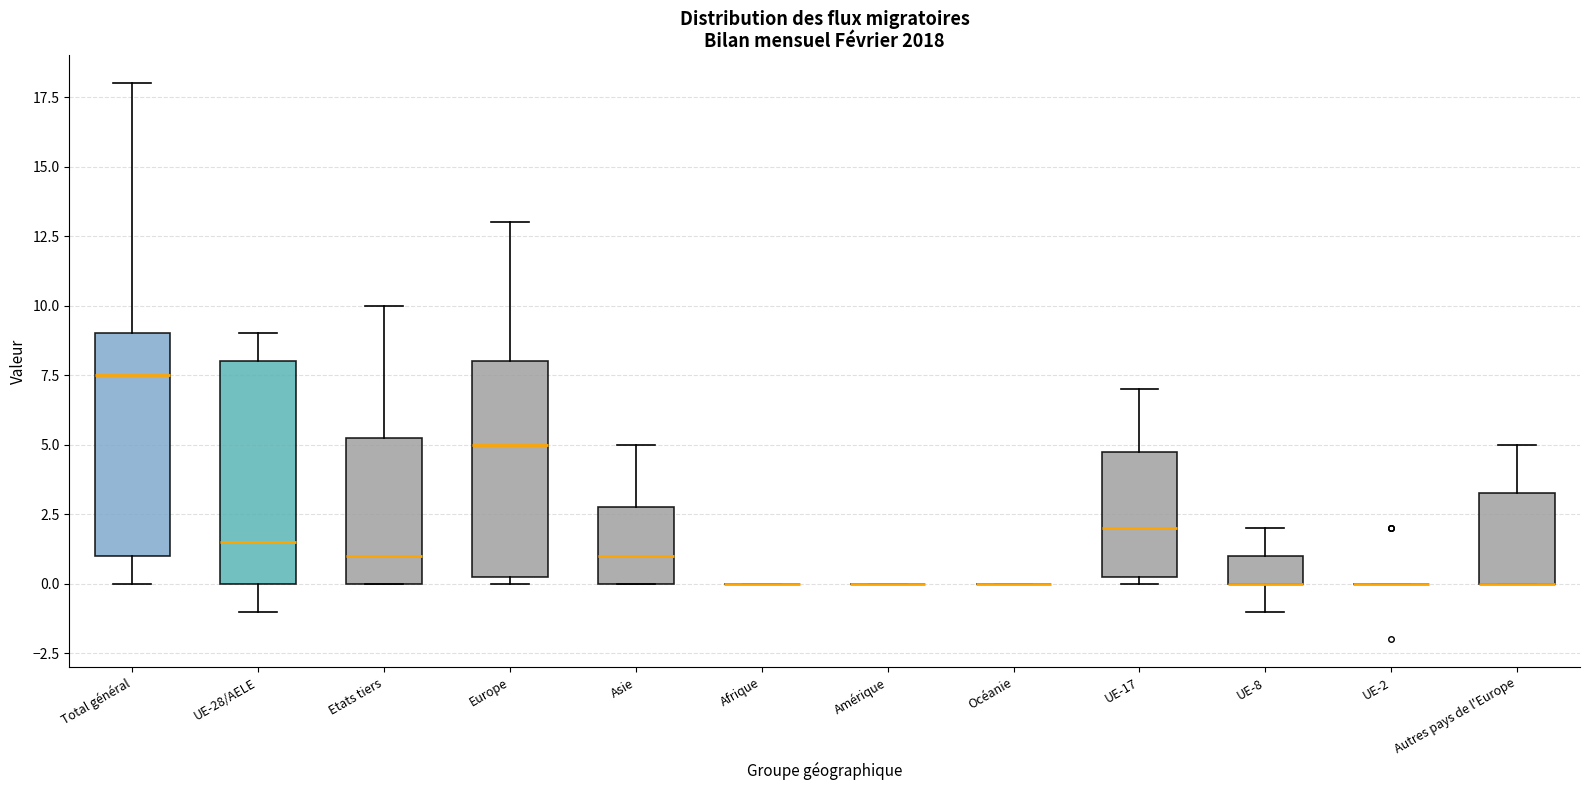

Reading left to right, transcribe this box plot: for each box, give where its median line is, the range the box spans, and where its two whiskers end, as read against the y-axis. The values are not printed on the chart, so give them approximately, as read against the axis.

Total général: median 7.5, box 1.0 to 9.0, whiskers 0.0 to 18.0
UE-28/AELE: median 1.5, box 0.0 to 8.0, whiskers -1.0 to 9.0
Etats tiers: median 1.0, box 0.0 to 5.5, whiskers 0.0 to 10.0
Europe: median 5.0, box 0.5 to 8.0, whiskers 0.0 to 13.0
Asie: median 1.0, box 0.0 to 3.0, whiskers 0.0 to 5.0
Afrique: box collapsed to a line at 0.0, whiskers 0.0 to 0.0
Amérique: box collapsed to a line at 0.0, whiskers 0.0 to 0.0
Océanie: box collapsed to a line at 0.0, whiskers 0.0 to 0.0
UE-17: median 2.0, box 0.5 to 5.0, whiskers 0.0 to 7.0
UE-8: median 0.0 (drawn on the box's lower edge), box 0.0 to 1.0, whiskers -1.0 to 2.0
UE-2: box collapsed to a line at 0.0, whiskers 0.0 to 0.0
Autres pays de l'Europe: median 0.0 (drawn on the box's lower edge), box 0.0 to 3.5, whiskers 0.0 to 5.0